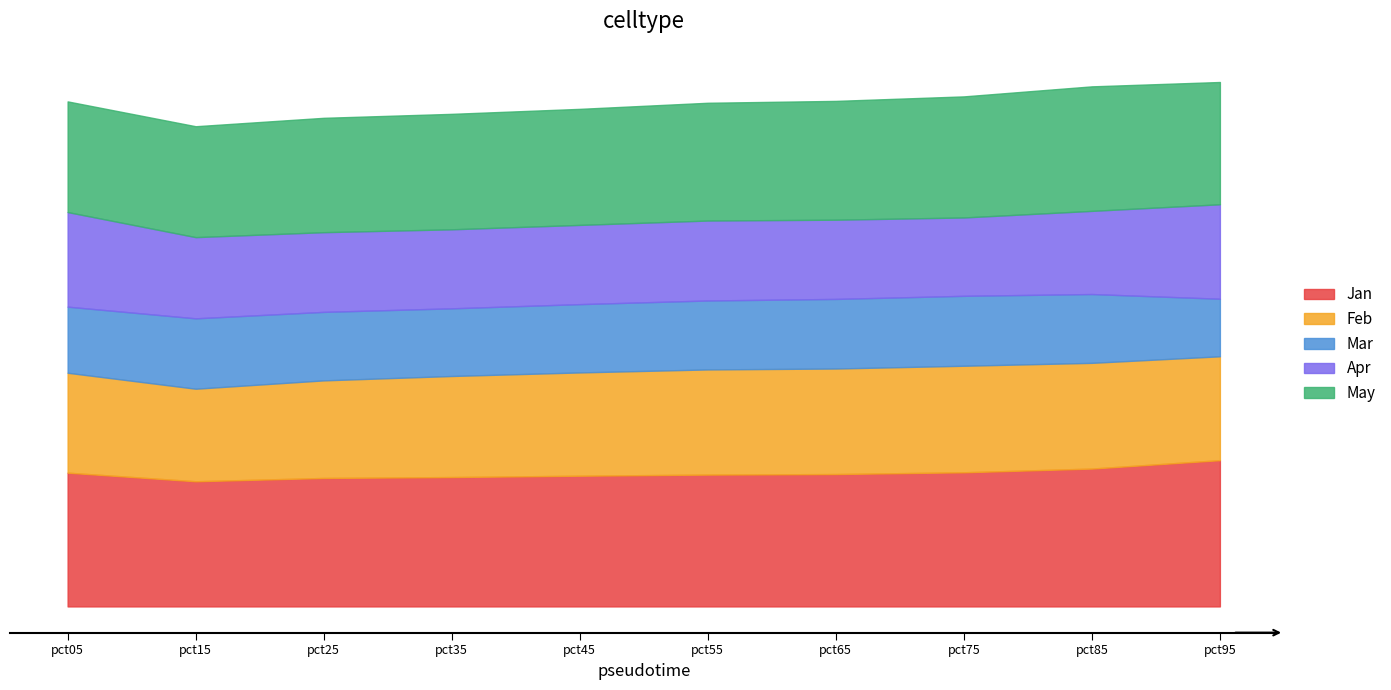

The value of Mar at pct05 is 0.5. True or false?

True